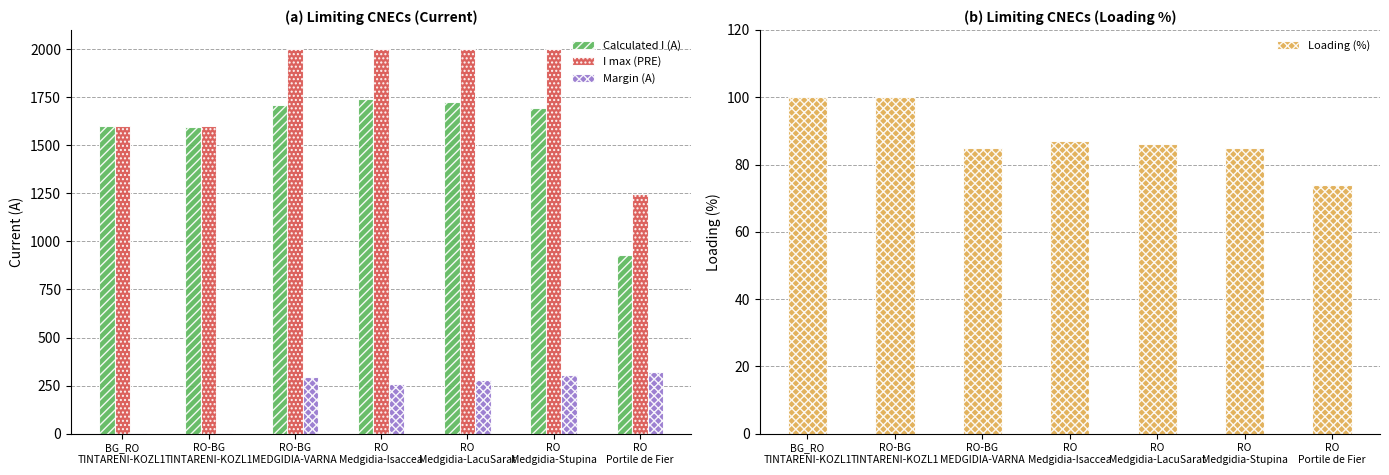

What are all the series names shown in the legend?

Calculated I (A), I max (PRE), Margin (A), Loading (%)